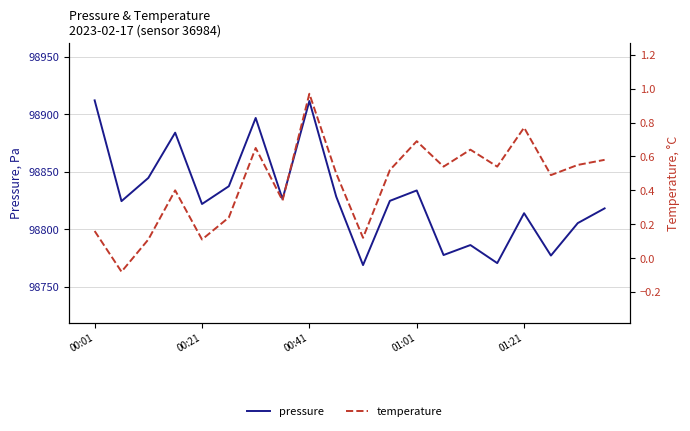

Is this an area chart (filled region under the line)?

No